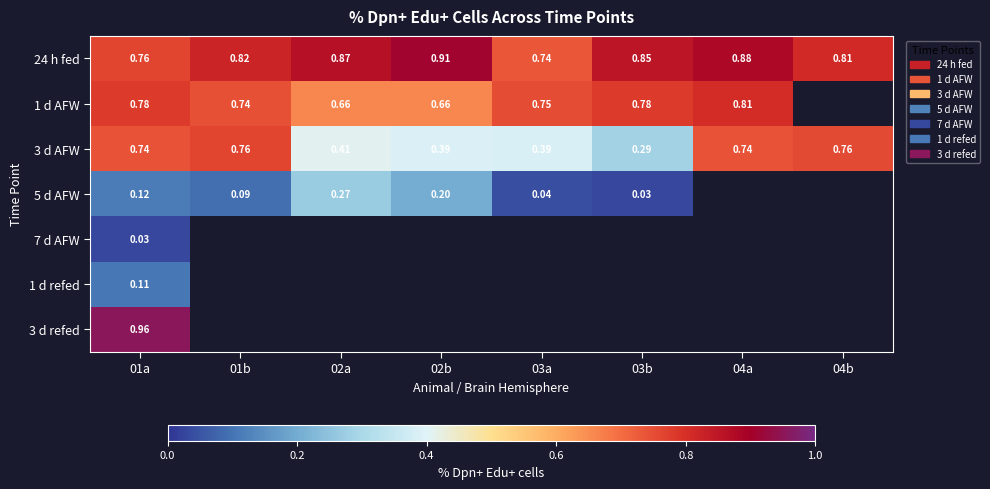

Which category has the lowest value across all series?

01a